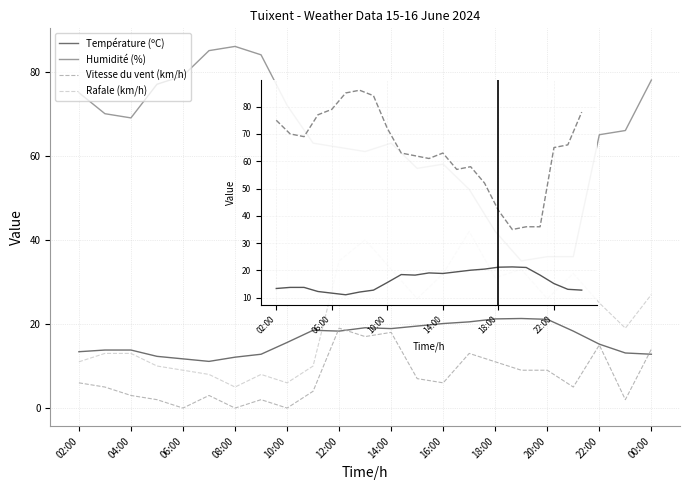

Is this an area chart (filled region under the line)?

No